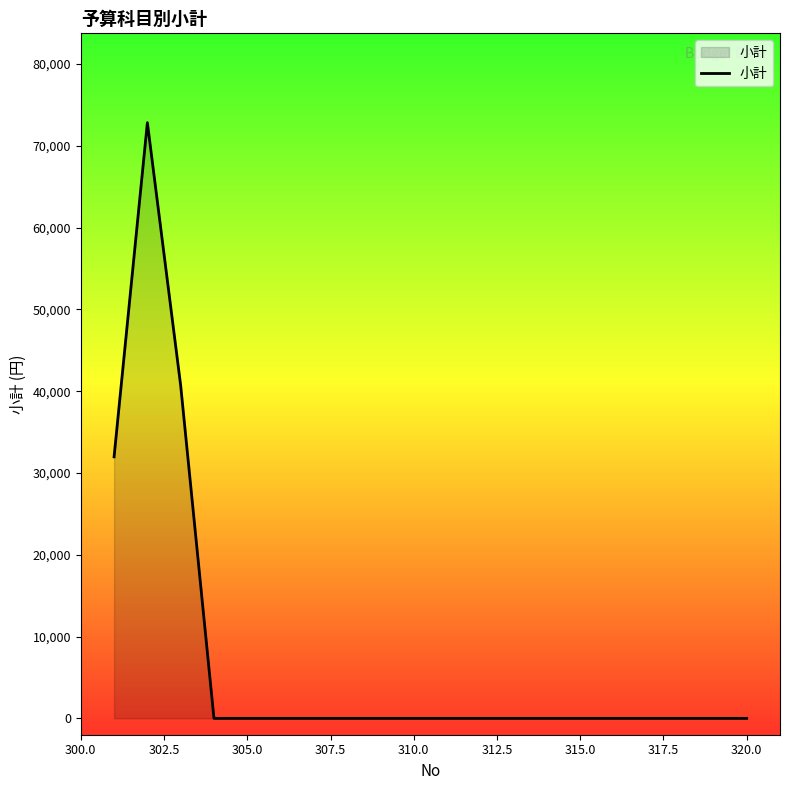

What is the difference between the maximum and minimum values?

72820